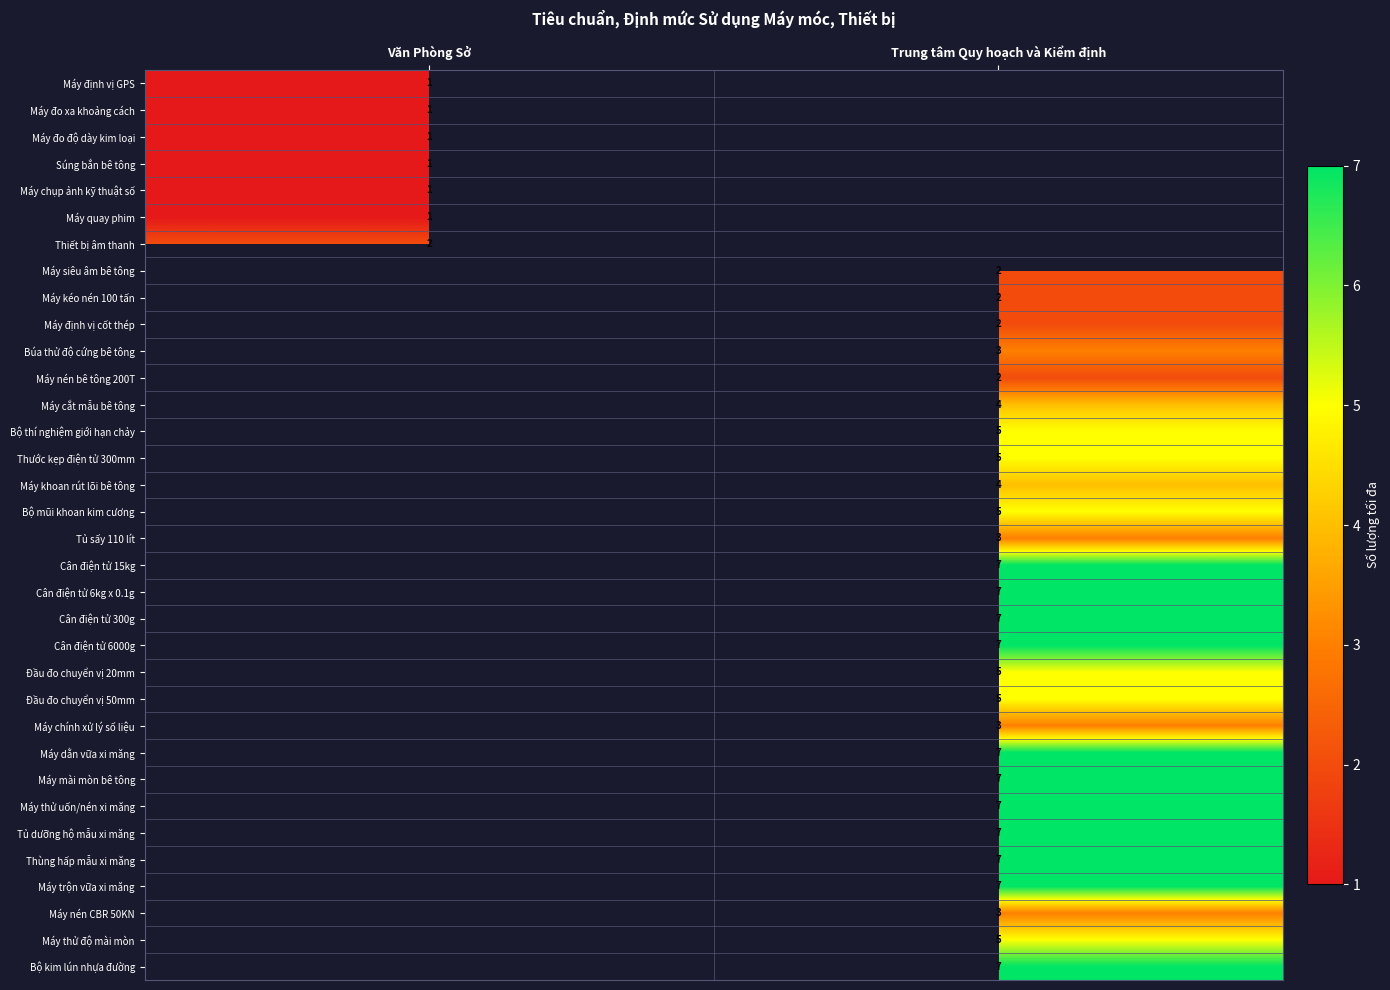

The Máy thử uốn/nén xi măng series shows 2 at Trung tâm Quy hoạch và Kiểm định. True or false?

False